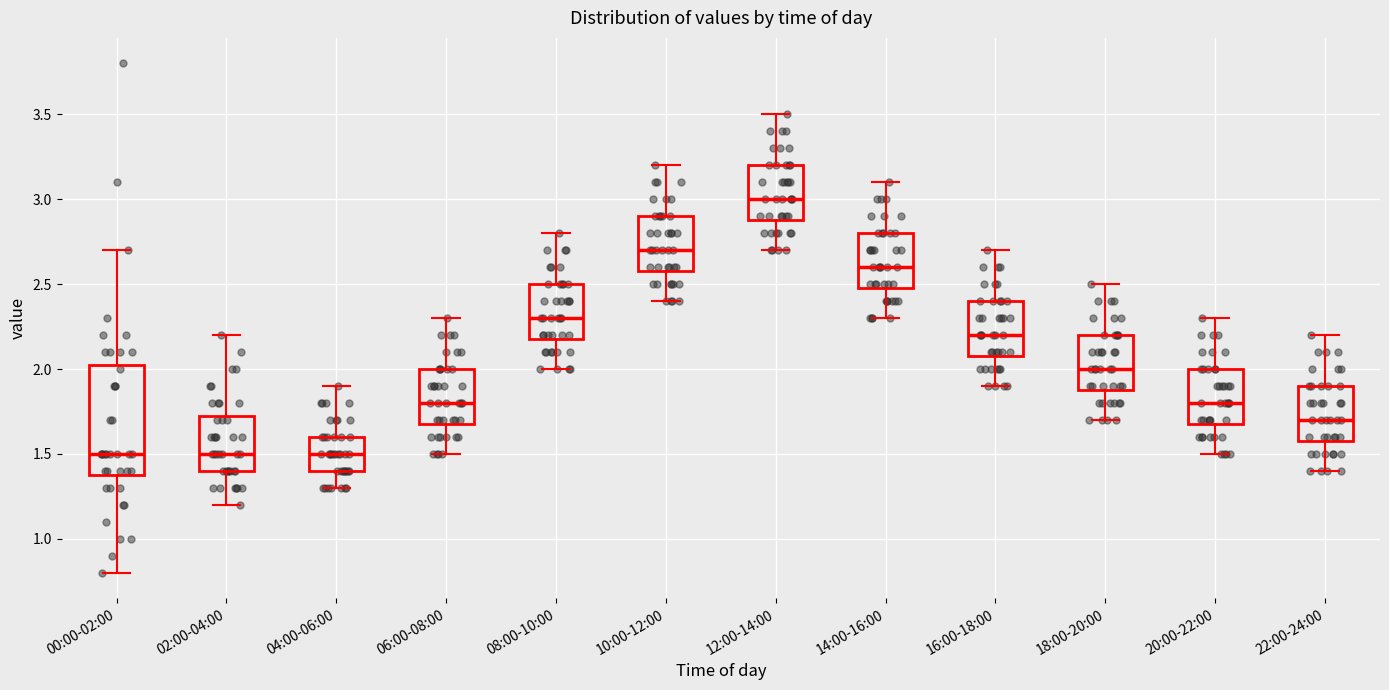

Reading left to right, transcribe this box plot: for each box, give where its median line is, the range the box spans, and where its two whiskers end, as read against the y-axis. The values are not printed on the chart, so give them approximately, as read against the axis.

00:00-02:00: median 1.50, box 1.40 to 2.05, whiskers 0.80 to 2.70
02:00-04:00: median 1.50, box 1.40 to 1.75, whiskers 1.20 to 2.20
04:00-06:00: median 1.50, box 1.40 to 1.60, whiskers 1.30 to 1.90
06:00-08:00: median 1.80, box 1.70 to 2.00, whiskers 1.50 to 2.30
08:00-10:00: median 2.30, box 2.20 to 2.50, whiskers 2.00 to 2.80
10:00-12:00: median 2.70, box 2.60 to 2.90, whiskers 2.40 to 3.20
12:00-14:00: median 3.00, box 2.90 to 3.20, whiskers 2.70 to 3.50
14:00-16:00: median 2.60, box 2.50 to 2.80, whiskers 2.30 to 3.10
16:00-18:00: median 2.20, box 2.10 to 2.40, whiskers 1.90 to 2.70
18:00-20:00: median 2.00, box 1.90 to 2.20, whiskers 1.70 to 2.50
20:00-22:00: median 1.80, box 1.70 to 2.00, whiskers 1.50 to 2.30
22:00-24:00: median 1.70, box 1.60 to 1.90, whiskers 1.40 to 2.20